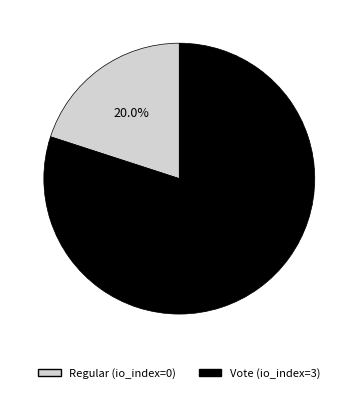

Rank the categories by value from lowest to highest.

Regular (io_index=0), Vote (io_index=3)